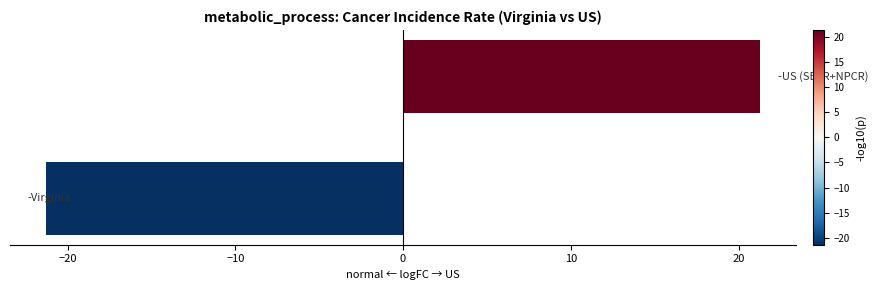

Reading bottom to top, transcribe all the data shown in this chart.

-21.3	21.3